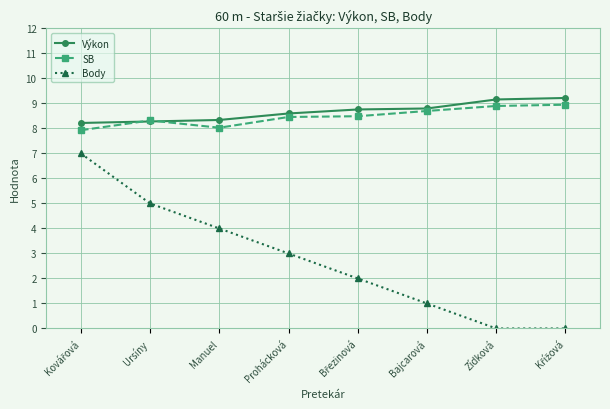

At how many categories does at least one series exceed 4?

8